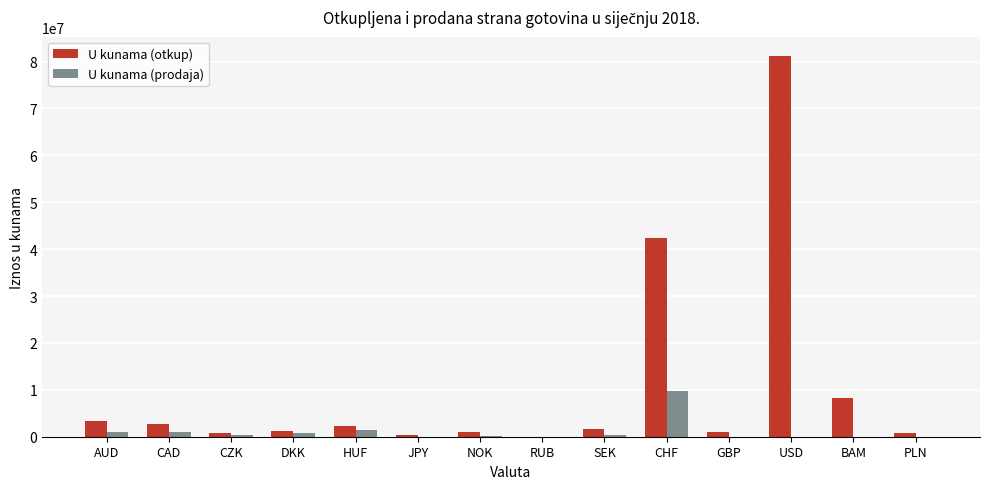

True or false: U kunama (otkup) has a value of 3393237 at AUD.

True